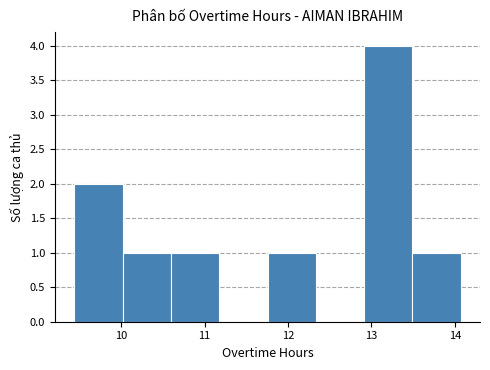

How tall is the bar that spans 11.8 to 12.3 on the x-axis? Neither the bar edges nor the heights are printed on the chart, so give them approximately, as read against the axes.

1